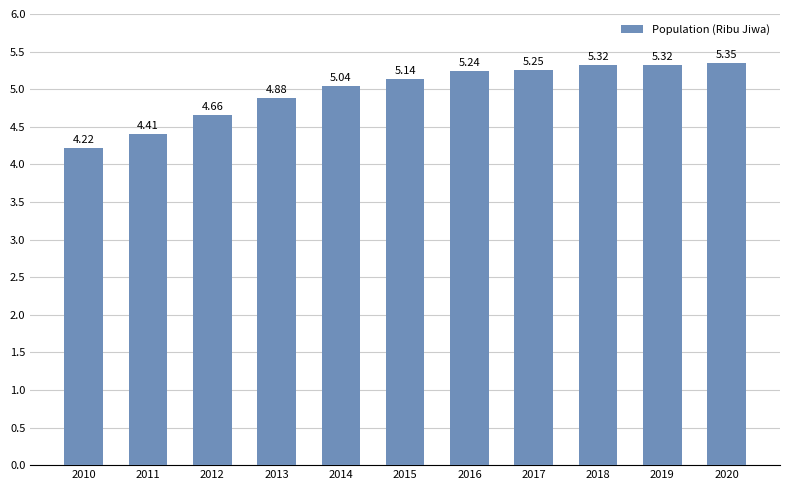

Does the chart contain stacked bars?

No